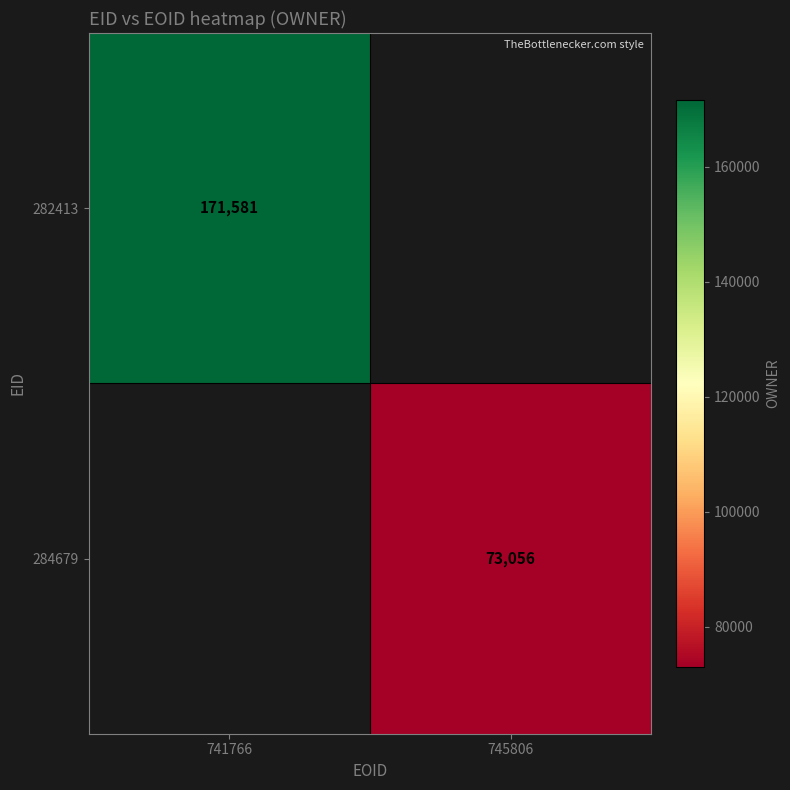

The 284679 series shows 73056 at 745806. True or false?

True